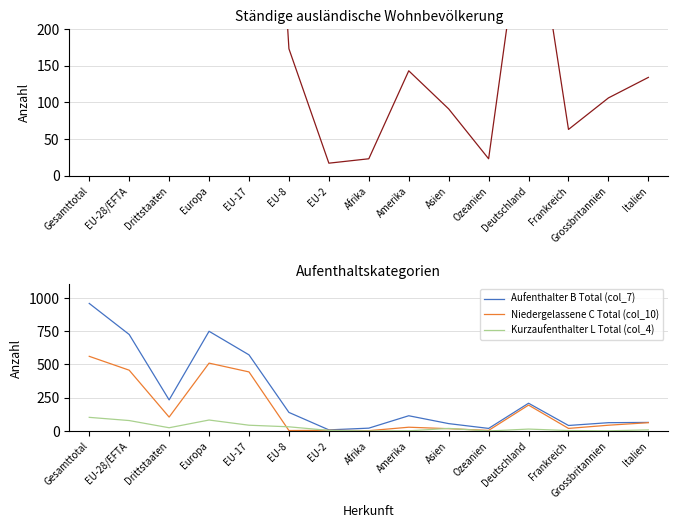

Does the chart display data point markers on the line(s)?

No